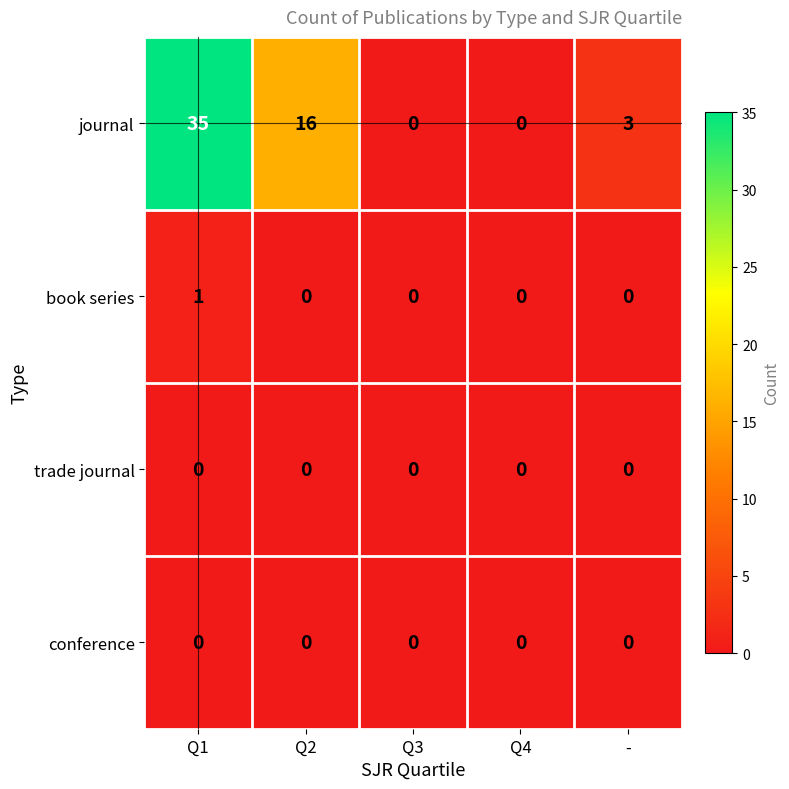

What is the difference between the second highest and second lowest values in the journal series?

16